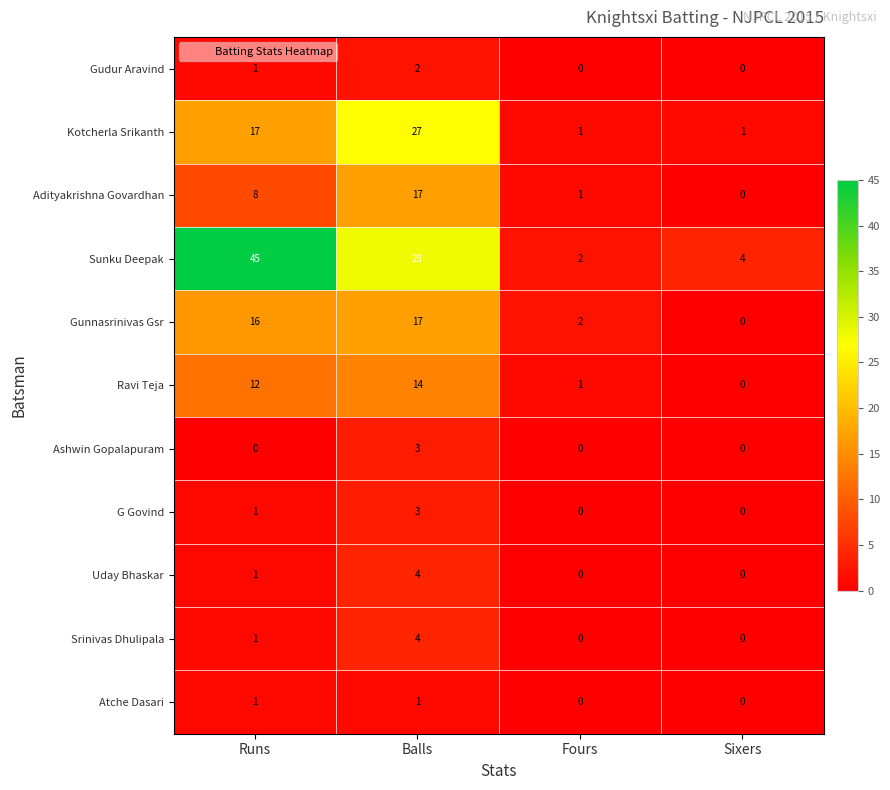

The value of Gudur Aravind at Balls is 2. True or false?

True